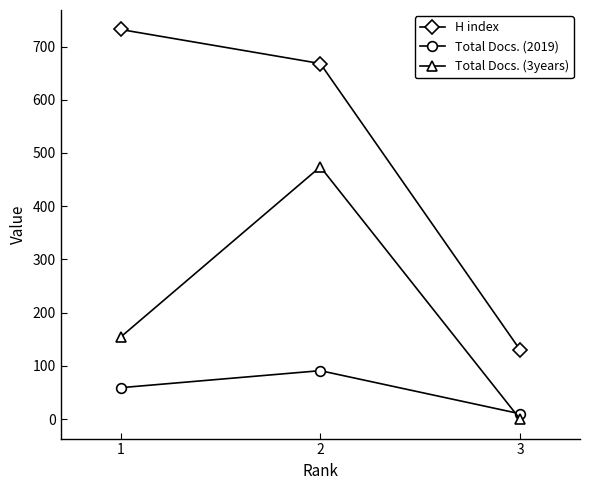

How many Total Docs. (3years) values are between 0 and 474?

3